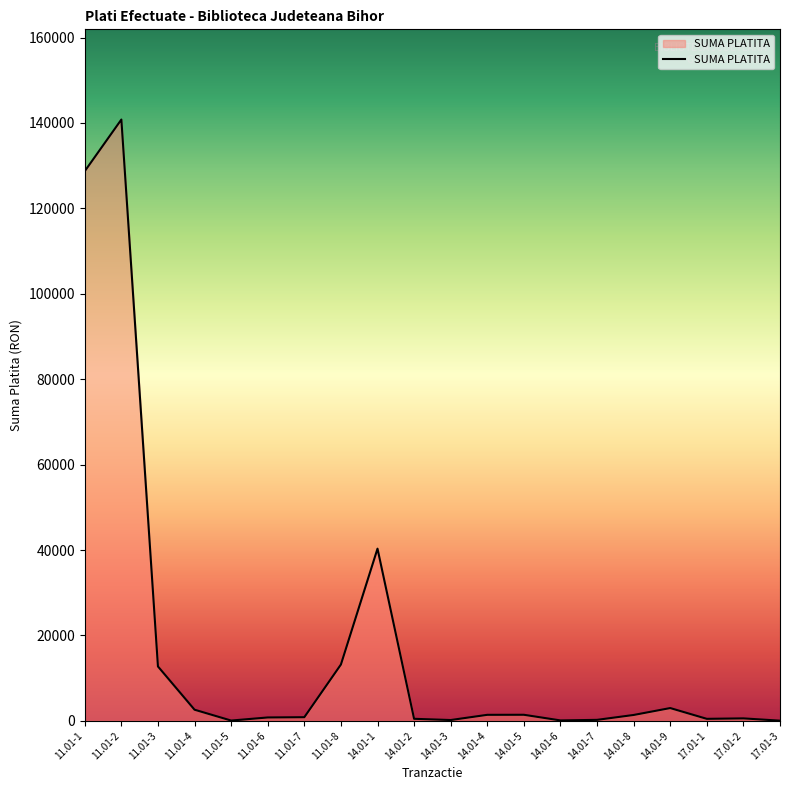

Where is the data nearest to the value 70429?

14.01-1